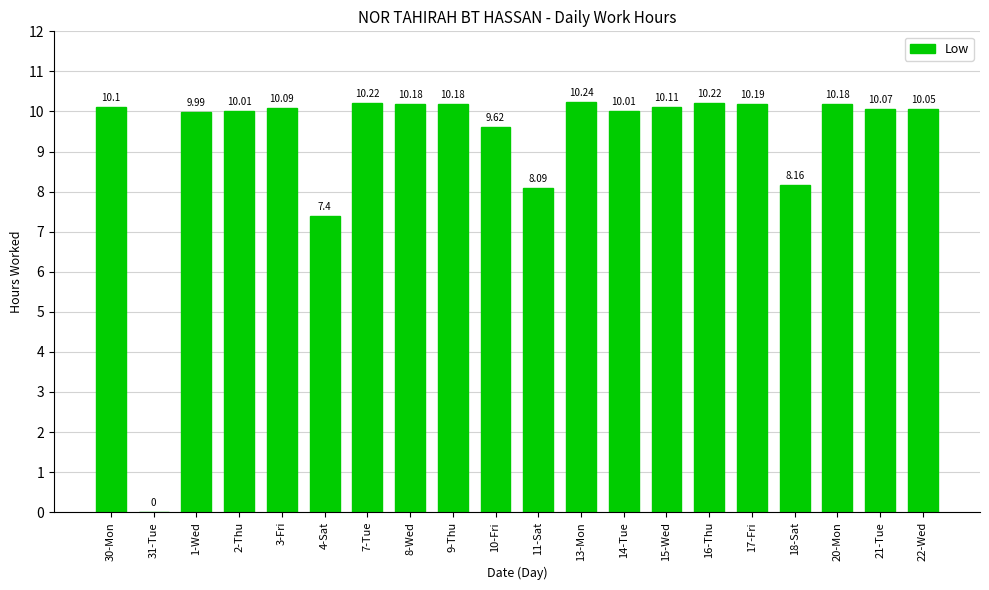

Between 11-Sat and 16-Thu, which is larger?

16-Thu